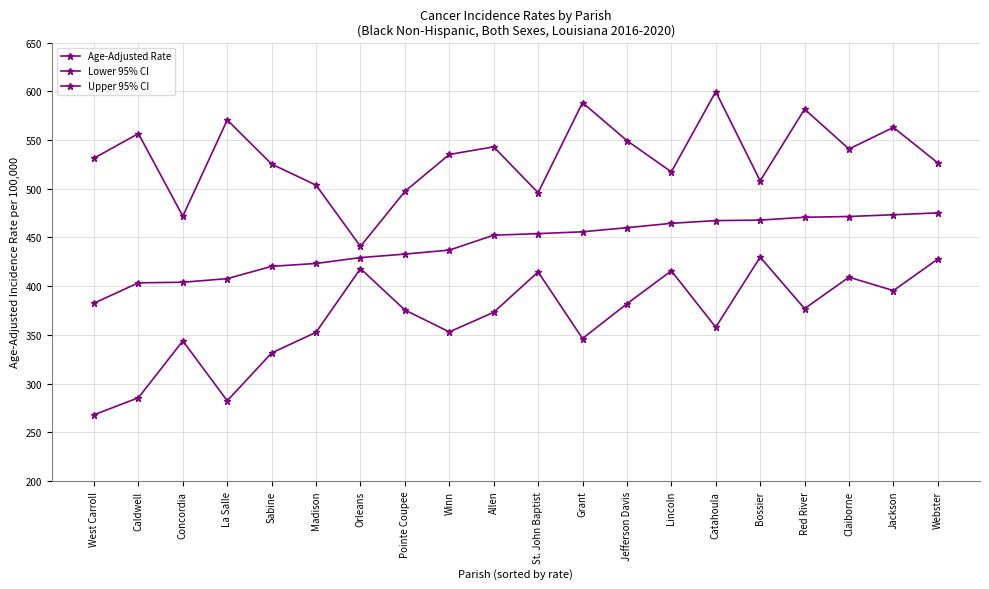

How many series are shown in this chart?

3